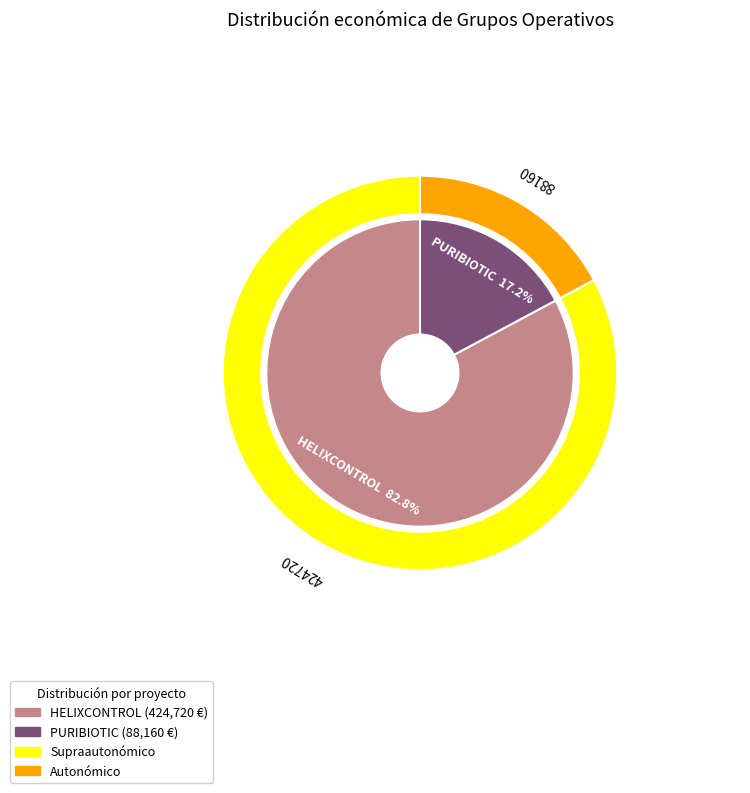

Is it true that Grupo Operativo PURIBIOTIC is 17% of the pie?

True